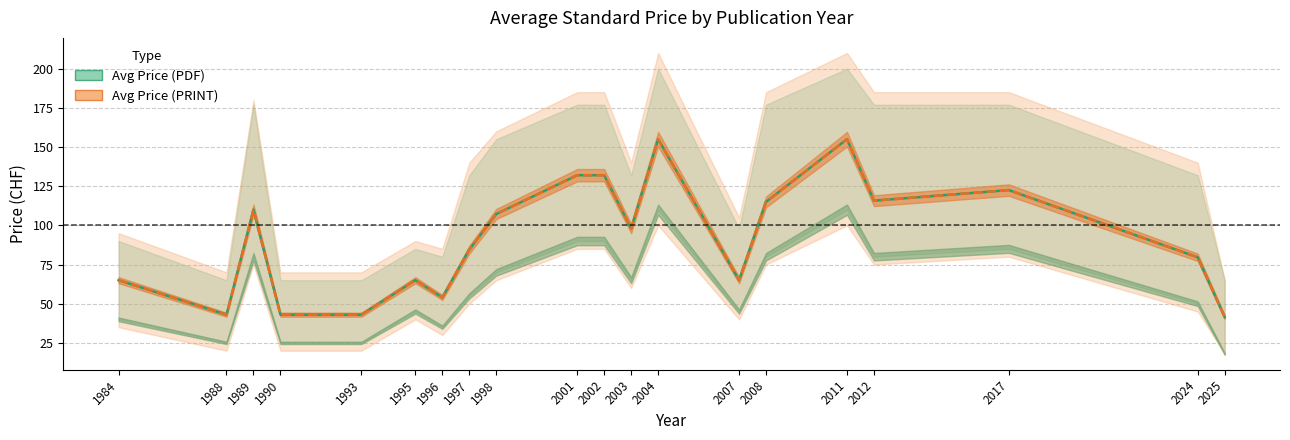

What value does the Avg Price (PRINT) series have at 2002?

132.0